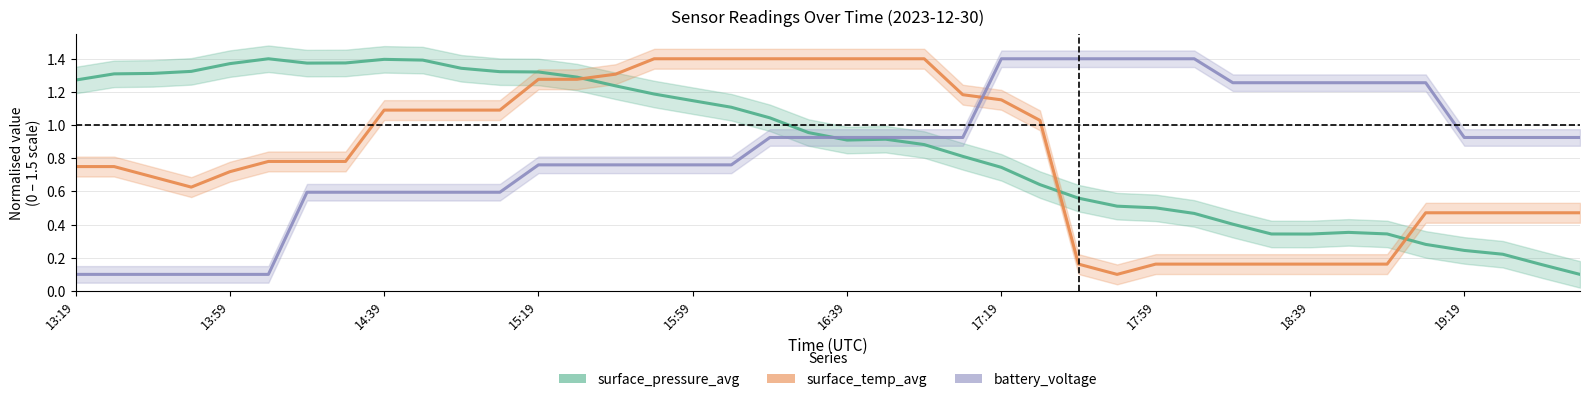

True or false: surface_pressure_avg has a value of 0.3 at 19.

False